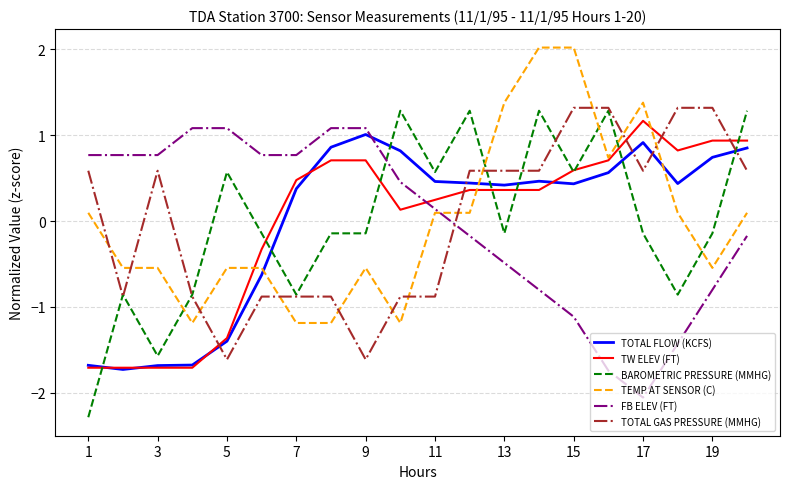

After their last crossing, which series has the higher values: TEMP AT SENSOR (C) or TOTAL FLOW (KCFS)?

TOTAL FLOW (KCFS)